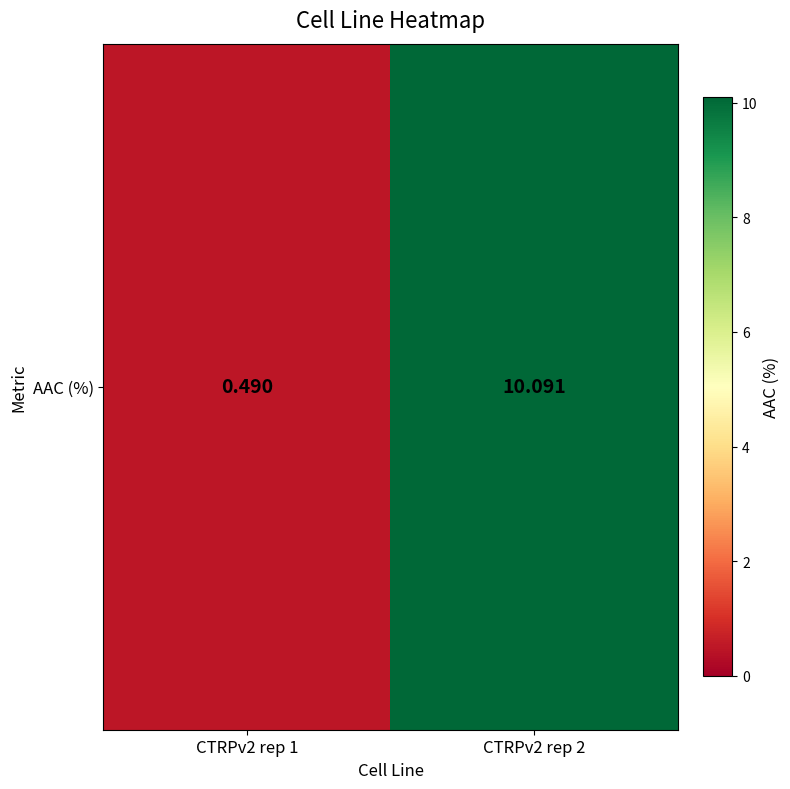

Which category has the lowest value across all series?

CTRPv2 rep 1